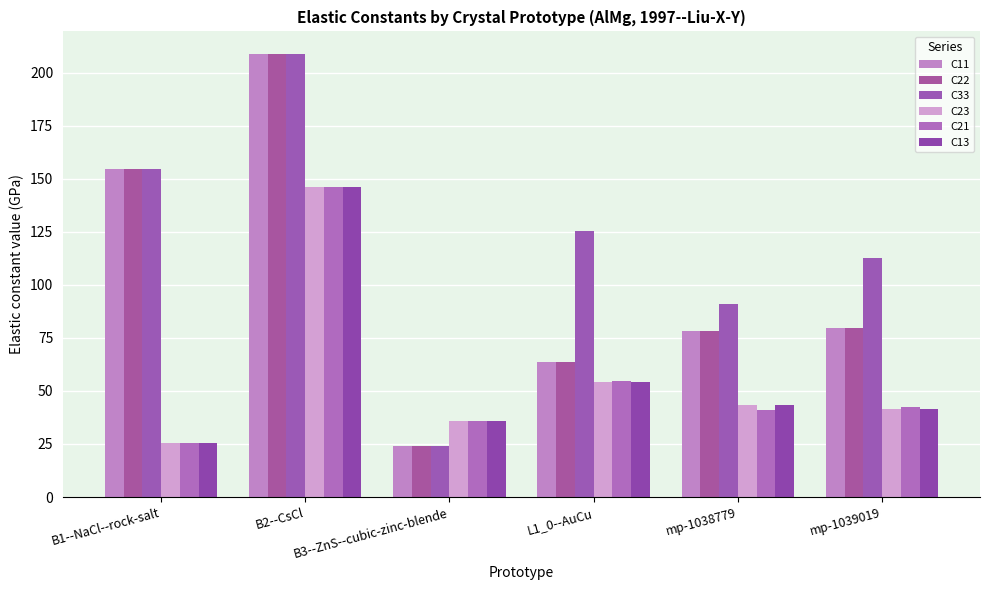

What is the difference between the maximum and minimum values in the C21 series?

120.5